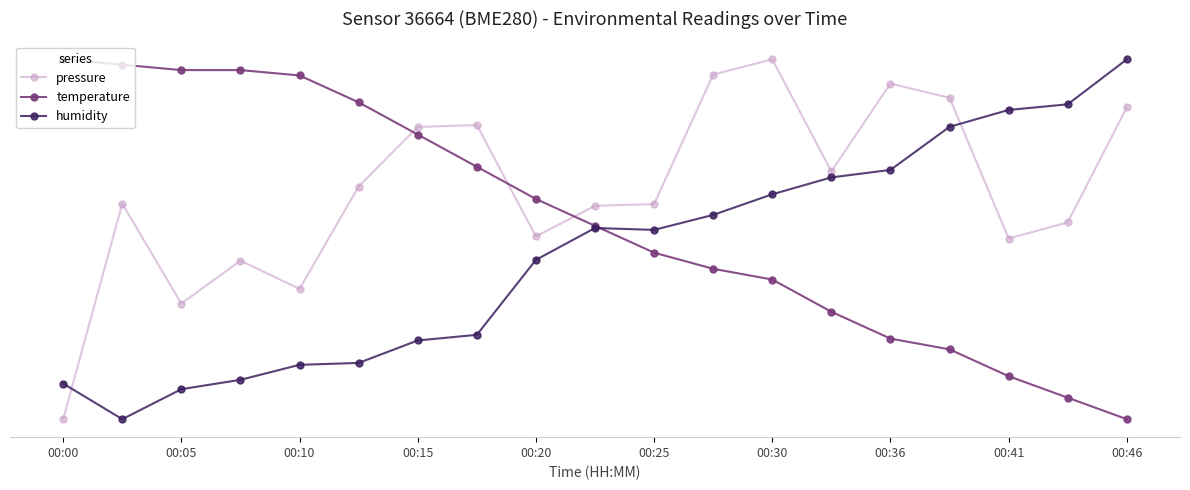

Is this an area chart (filled region under the line)?

No